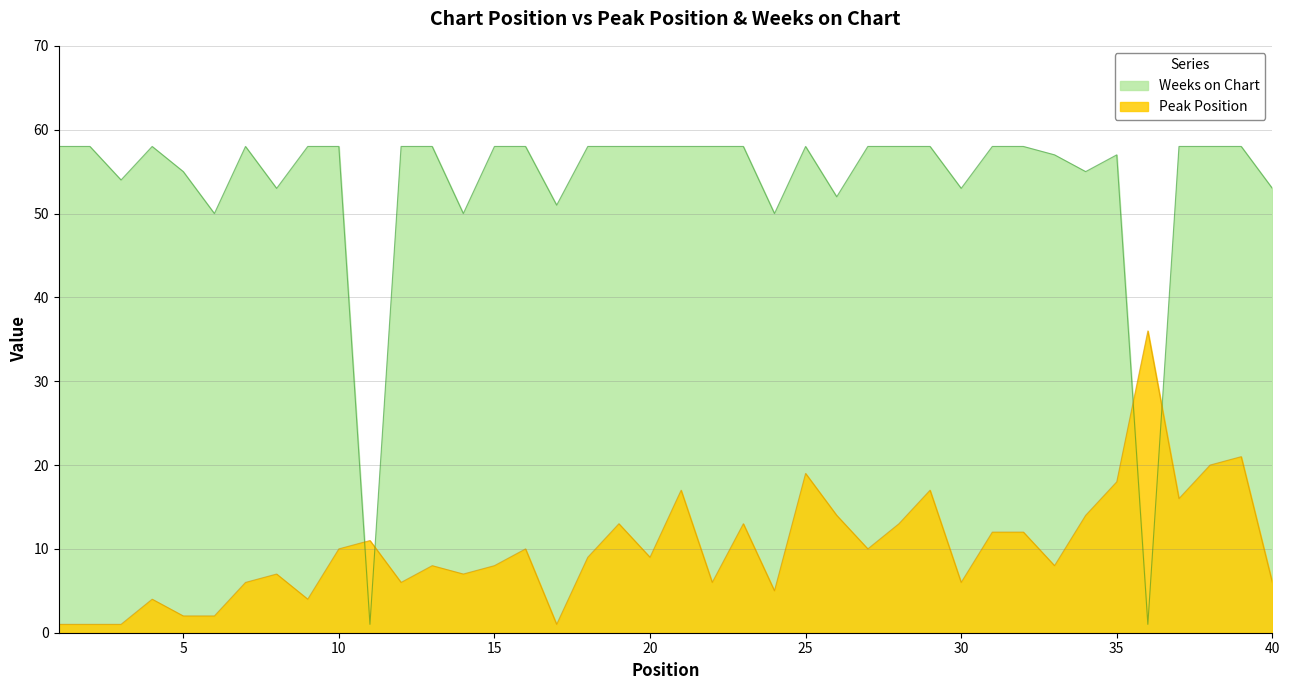

Where is the first local maximum for Peak Position?

4